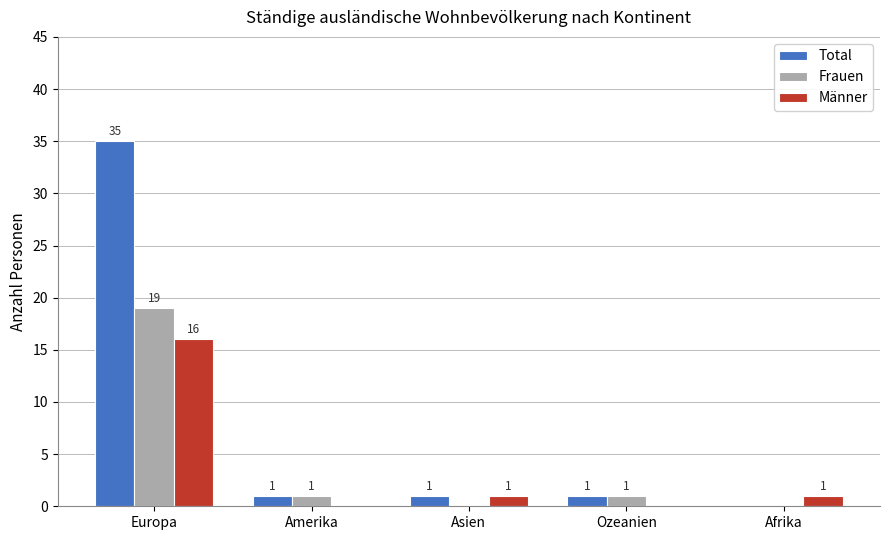

How many distinct data groups are displayed?

3